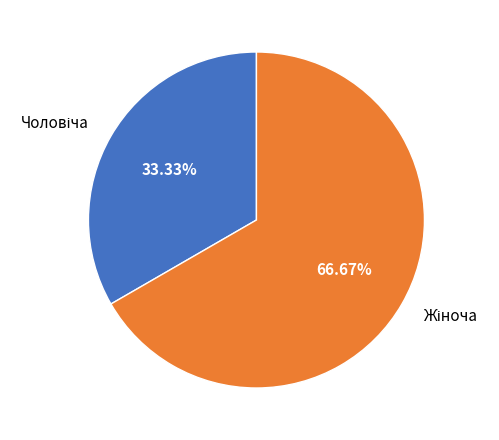

Is there any slice that represents more than half of the pie?

Yes